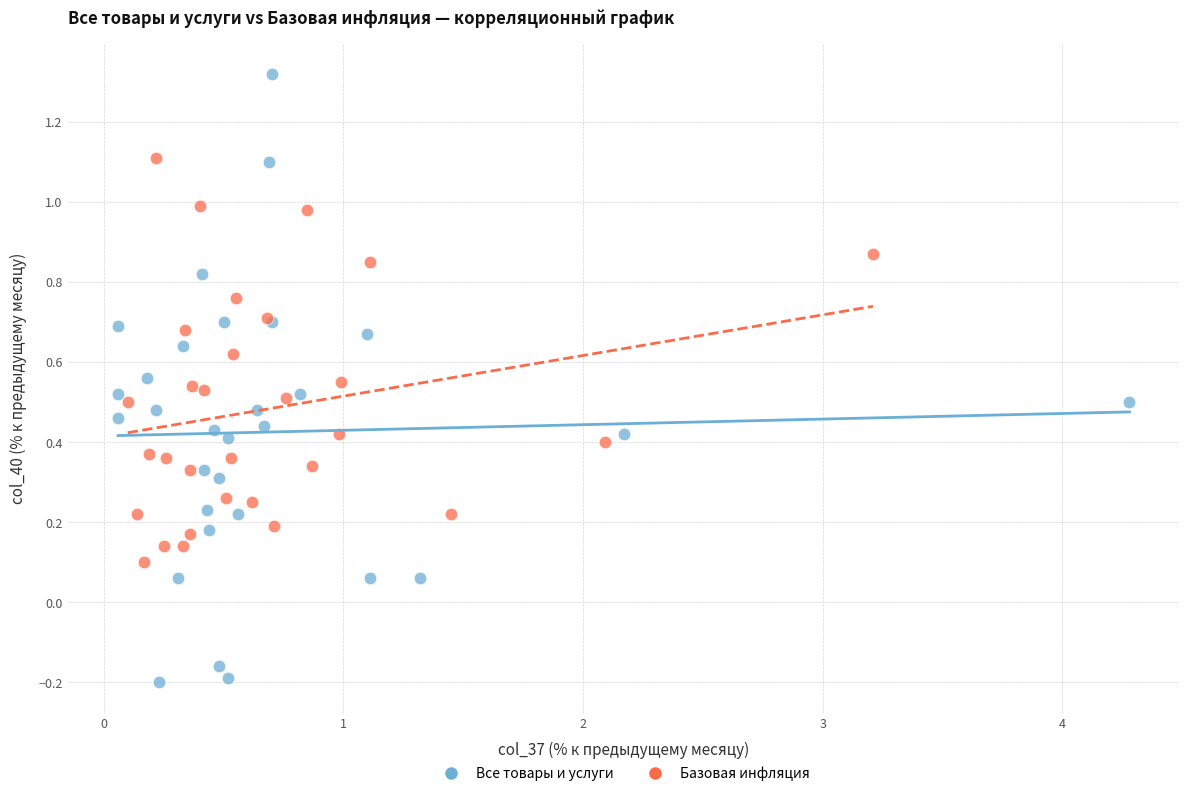

Which series reaches the minimum Y coordinate?

Все товары и услуги